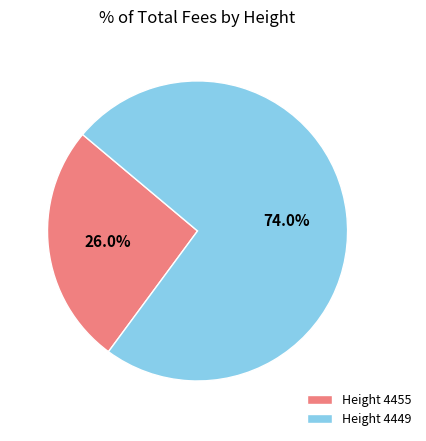

Which category accounts for the majority?

Height 4449